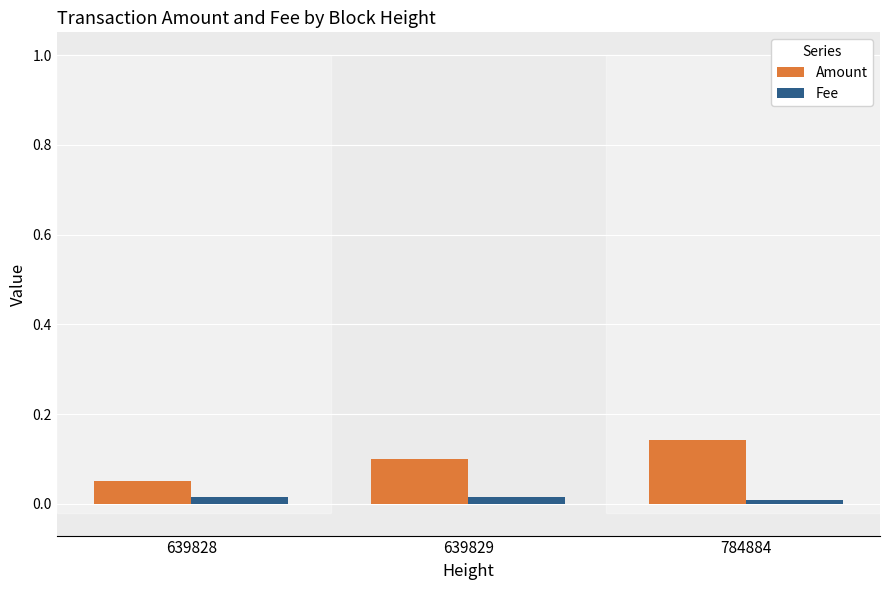

At which category is the sum across all series the highest?

784884